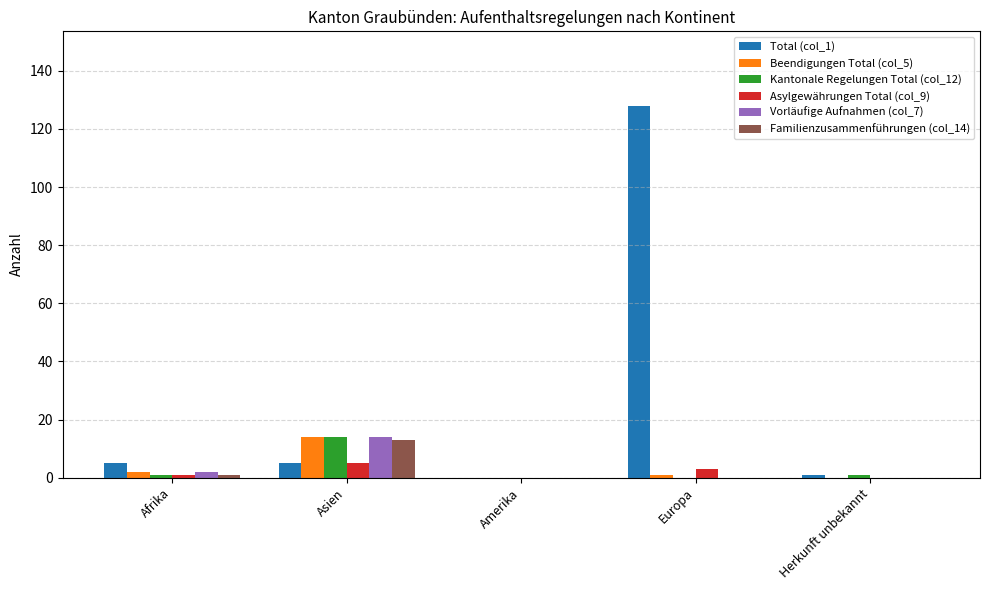

What value does the Kantonale Regelungen Total (col_12) series have at Asien?

14